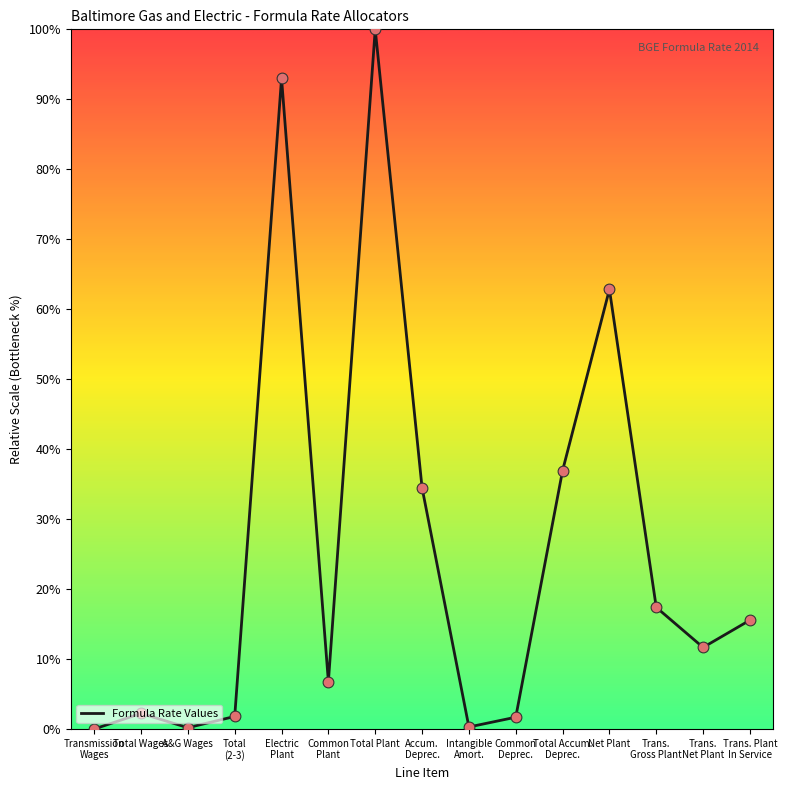

Between Trans.
Gross Plant and Common
Deprec., which is larger?

Trans.
Gross Plant